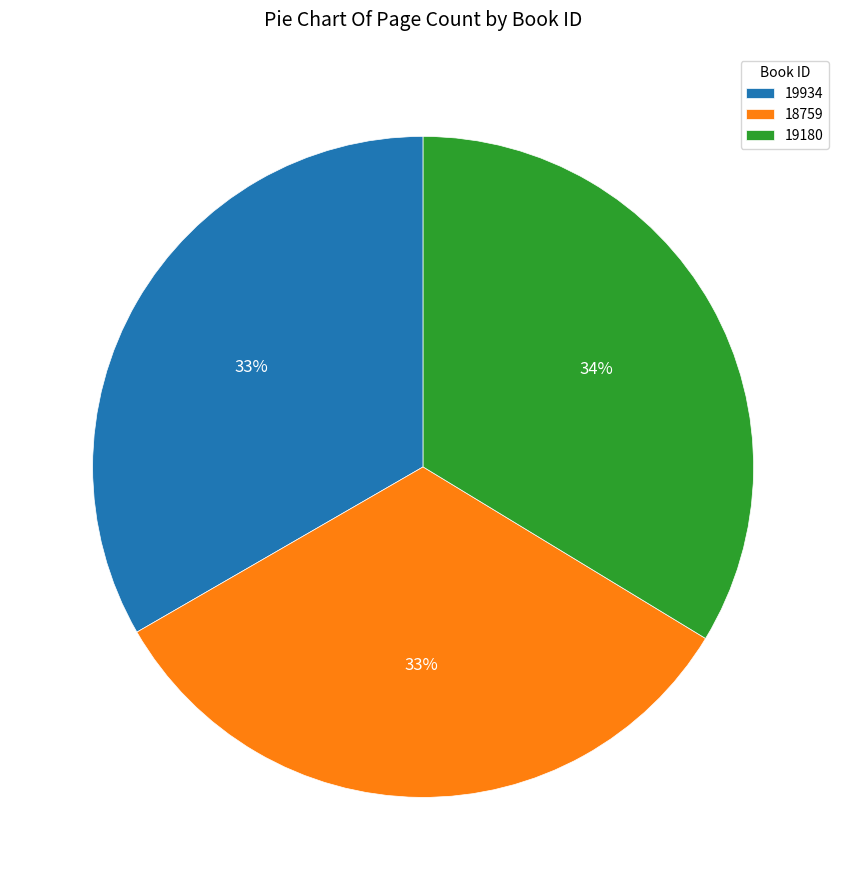

Does any single category account for the majority?

No